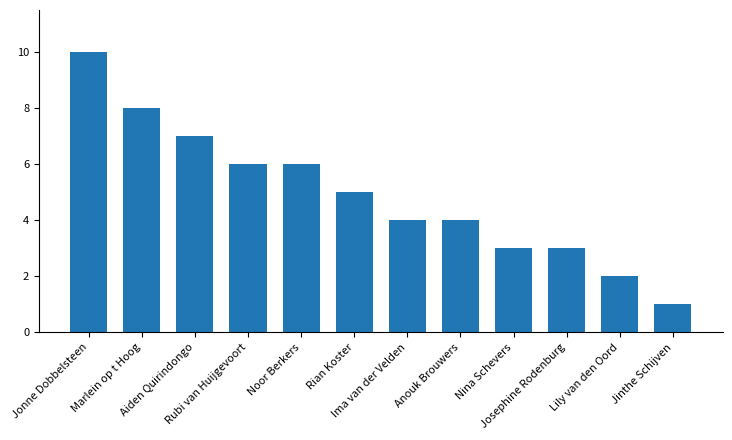

Does the chart contain any negative values?

No